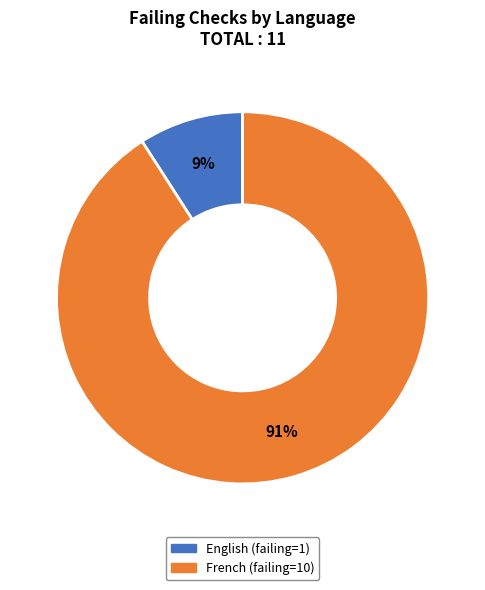

How many segments does this pie chart have?

2